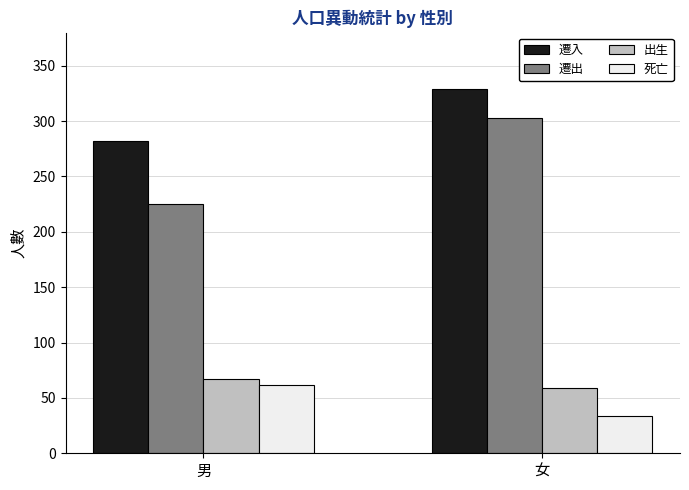

What are all the series names shown in the legend?

遷入, 遷出, 出生, 死亡